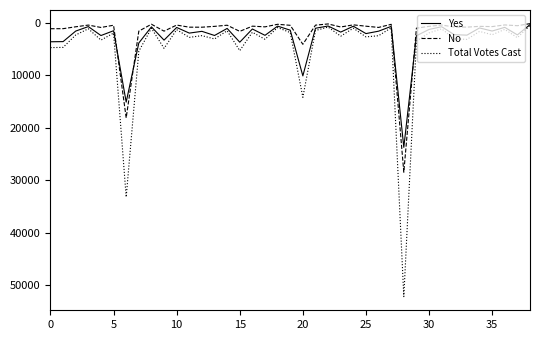

Rank the series by their maximum value, from highest to lowest.

Total Votes Cast, No, Yes